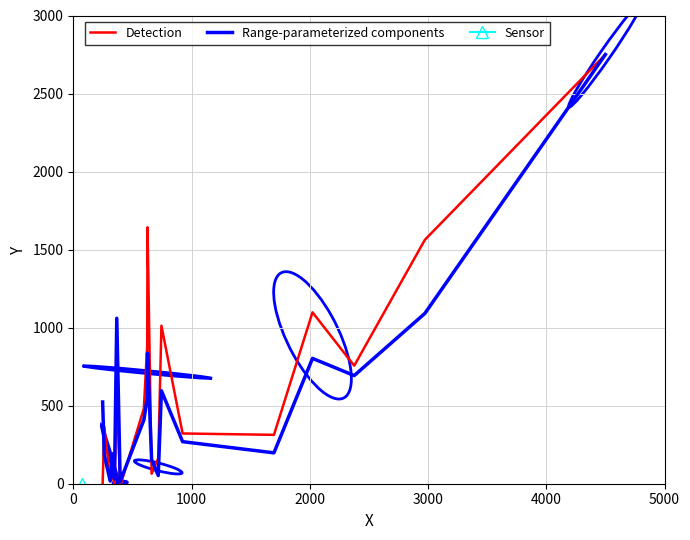

What is the maximum value for Range-parameterized components?

2750.0